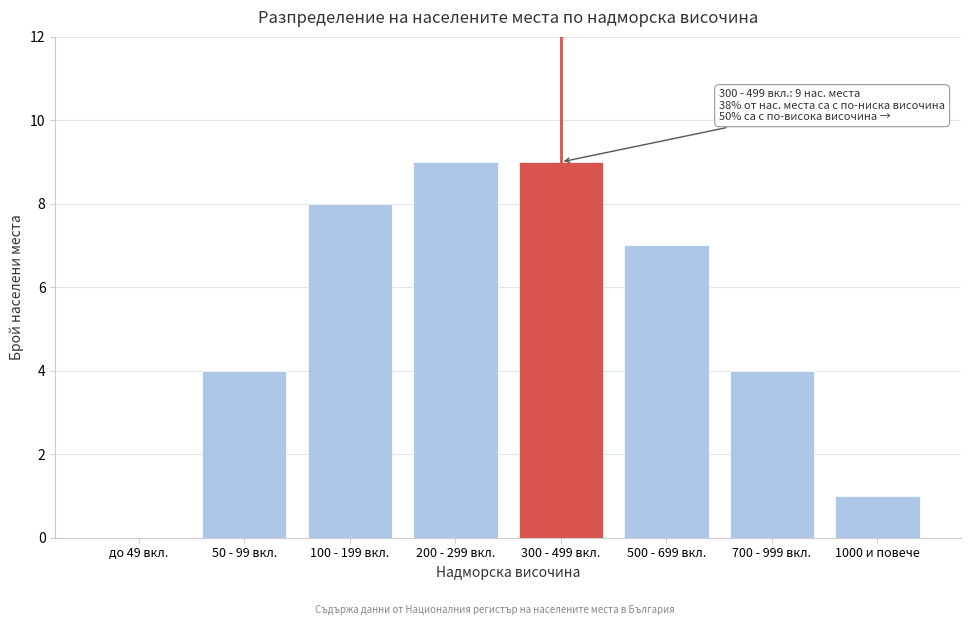

Reading right to left, extract all data points from this chart.

1000 и повече=1	700 - 999 вкл.=4	500 - 699 вкл.=7	300 - 499 вкл.=9	200 - 299 вкл.=9	100 - 199 вкл.=8	50 - 99 вкл.=4	до 49 вкл.=0